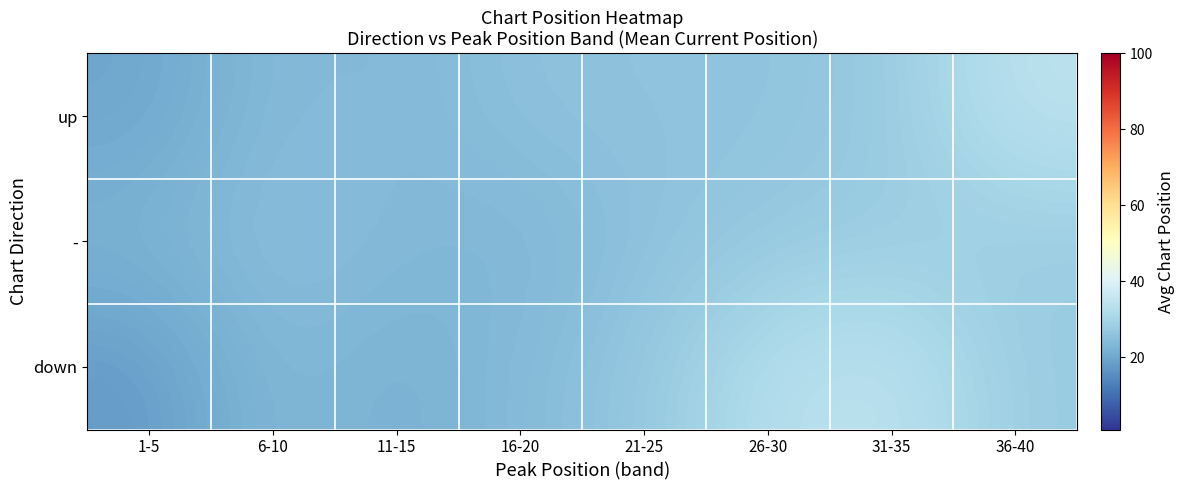

Which label corresponds to the largest value in the chart?

31-35